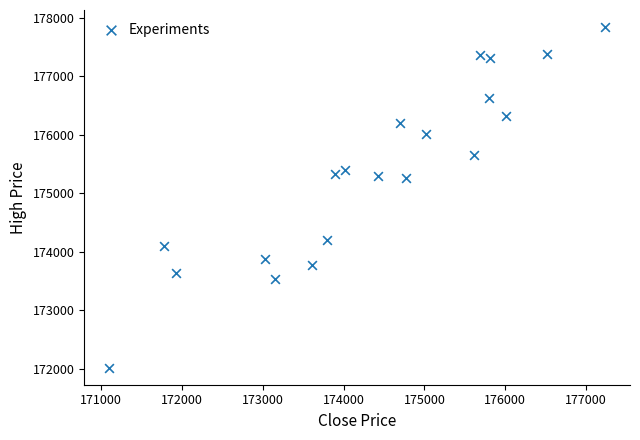

What is the range of Y values (max minus min)?

5818